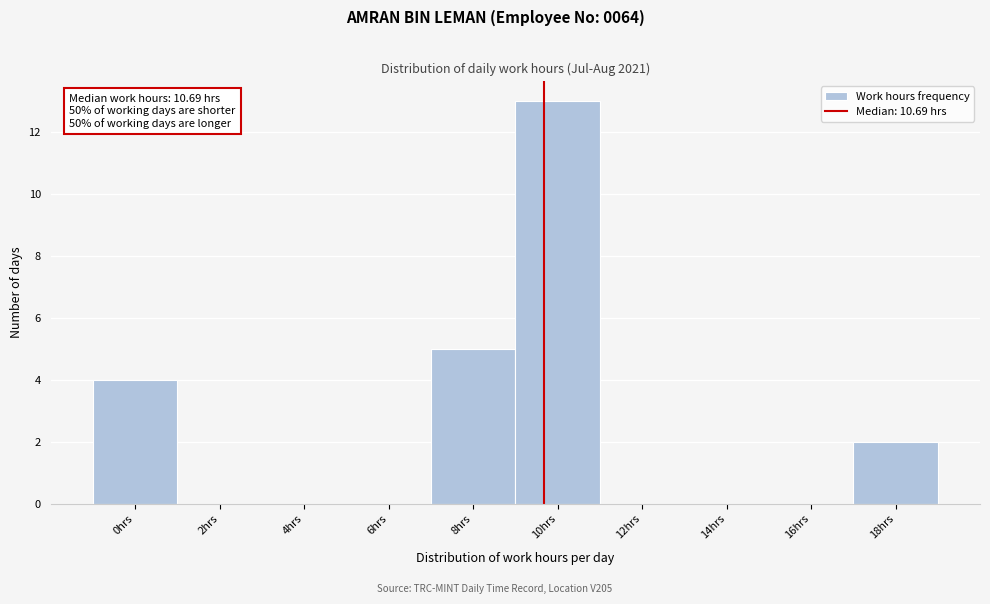

Reading left to right, extract all data points from this chart.

0hrs=4	2hrs=0	4hrs=0	6hrs=0	8hrs=5	10hrs=13	12hrs=0	14hrs=0	16hrs=0	18hrs=2